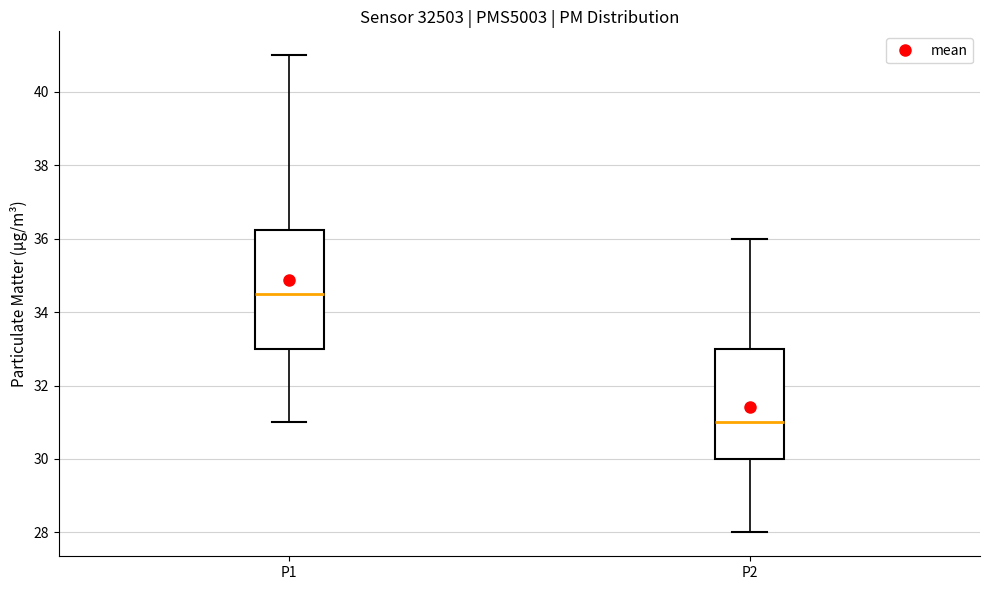

Which box is the tallest, from its lower edge to its upper edge?

P1